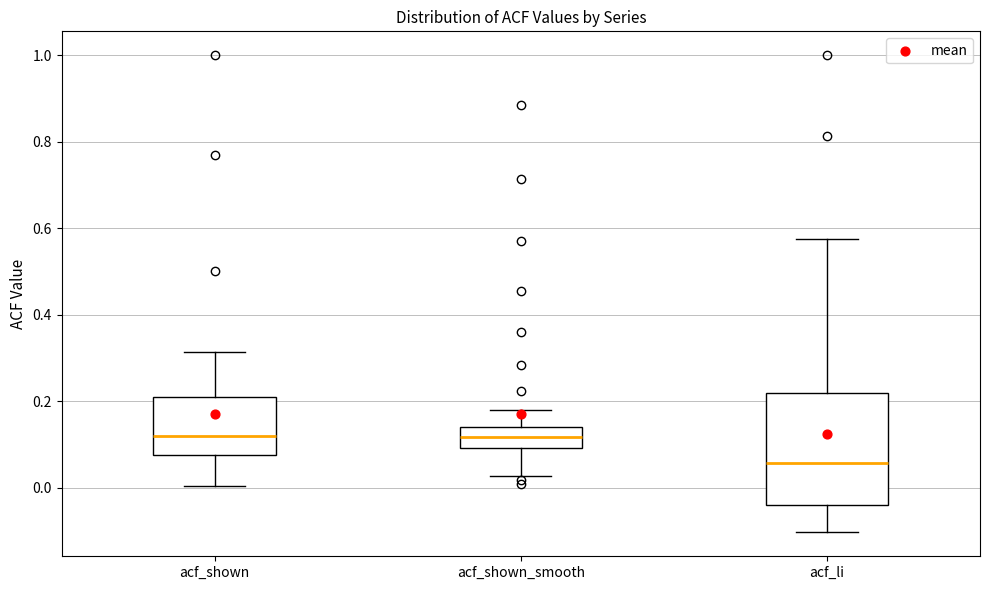

Reading left to right, transcribe this box plot: for each box, give where its median line is, the range the box spans, and where its two whiskers end, as read against the y-axis. The values are not printed on the chart, so give them approximately, as read against the axis.

acf_shown: median 0.12, box 0.08 to 0.22, whiskers 0.00 to 0.32
acf_shown_smooth: median 0.12, box 0.10 to 0.14, whiskers 0.02 to 0.18
acf_li: median 0.06, box -0.04 to 0.22, whiskers -0.10 to 0.58